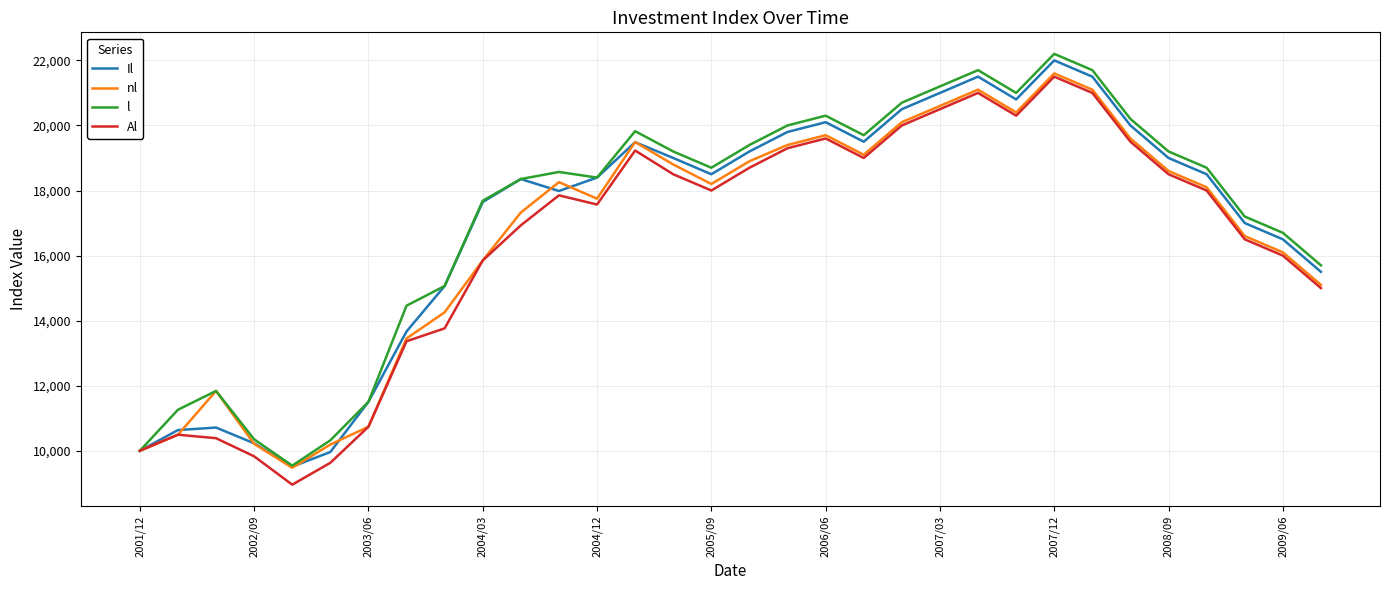

What is the highest value of the Al series?

21500.0